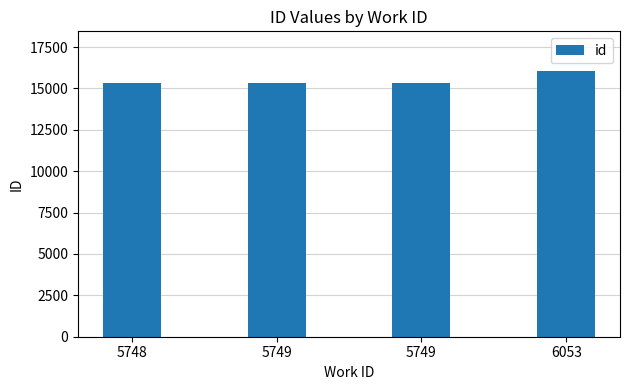

How many values are below 15318?

2